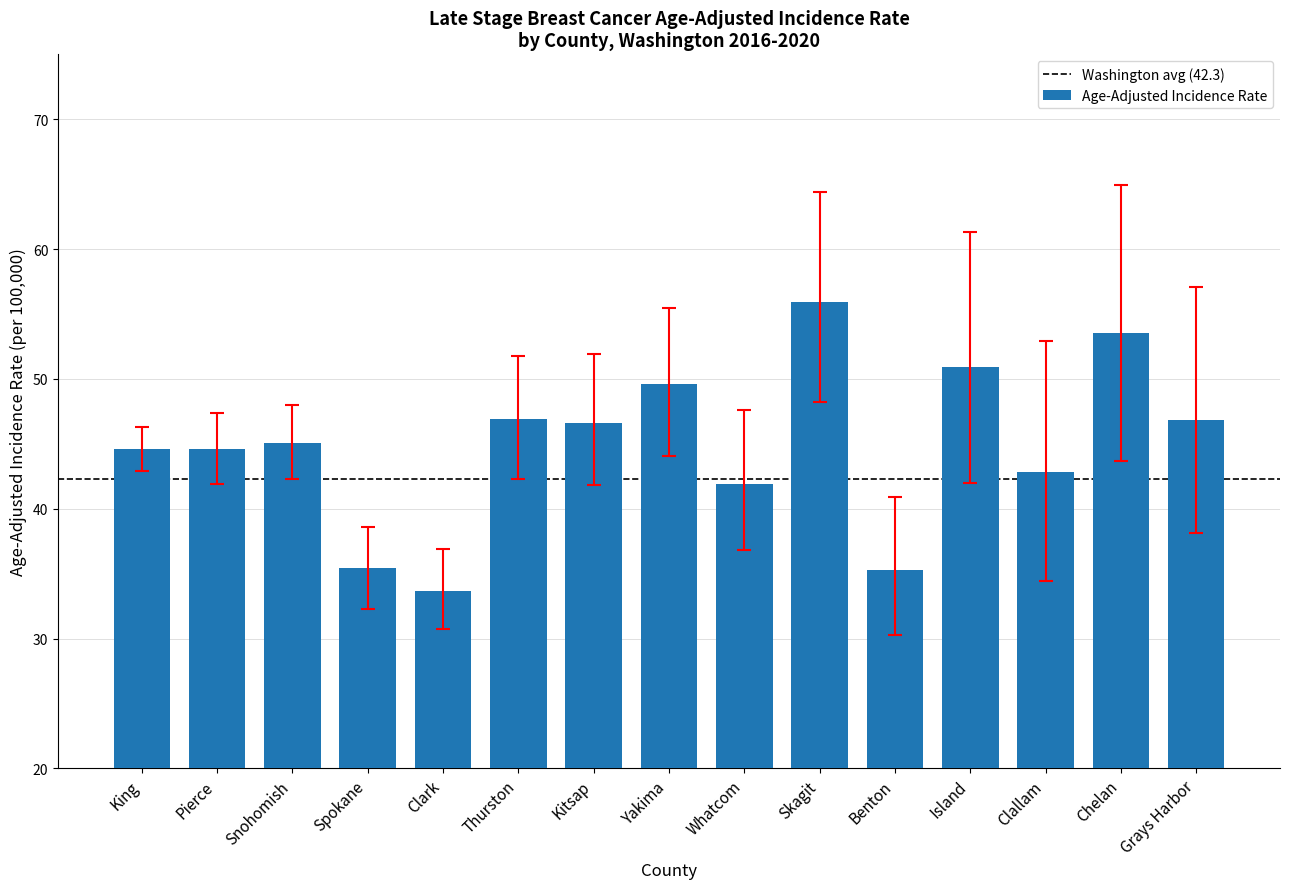

How many bars are there in total?

15